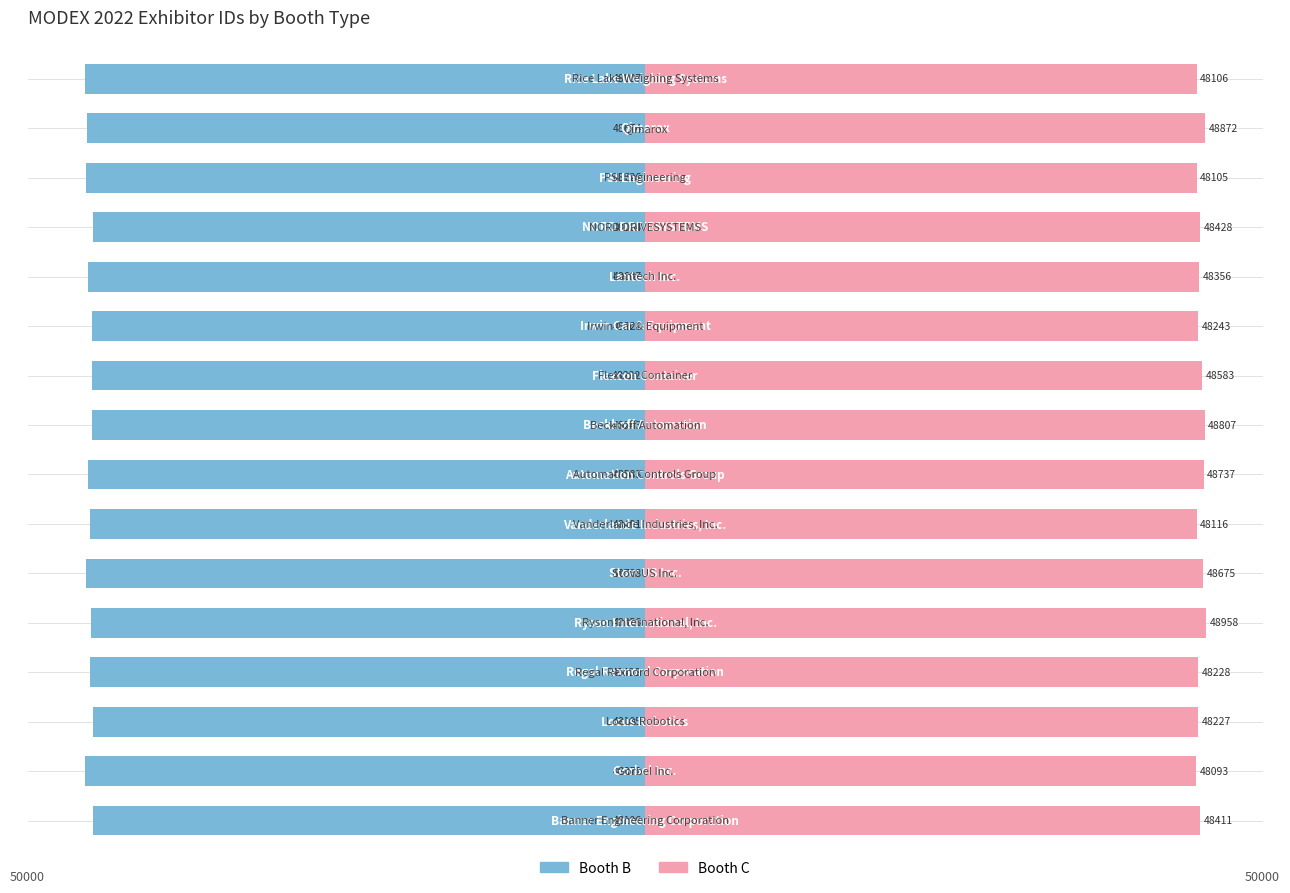

What are all the series names shown in the legend?

Booth B, Booth C